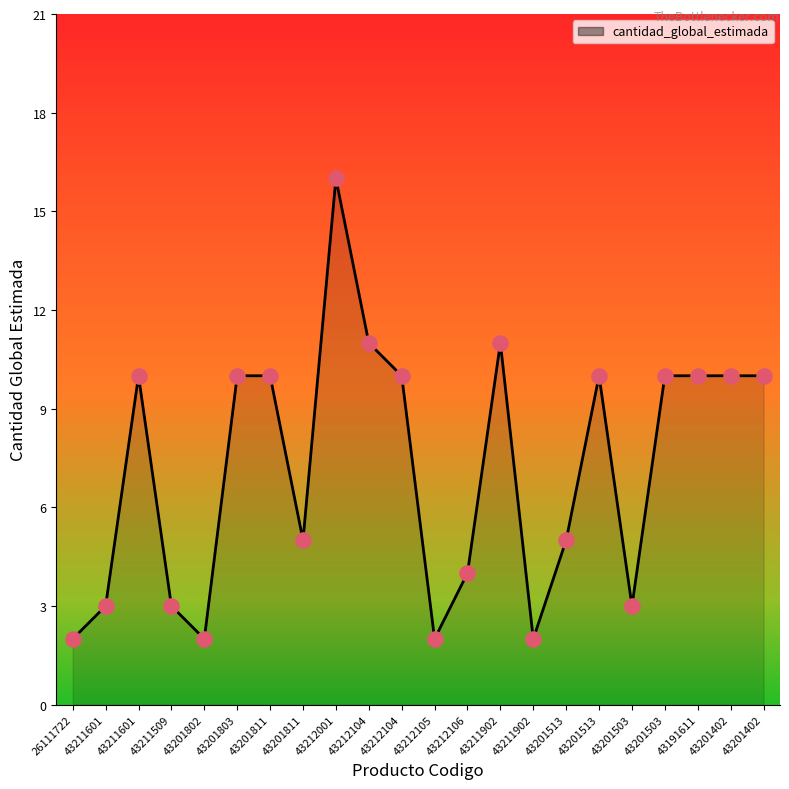

Which has a higher value, 43212106 or 43201503?

43201503